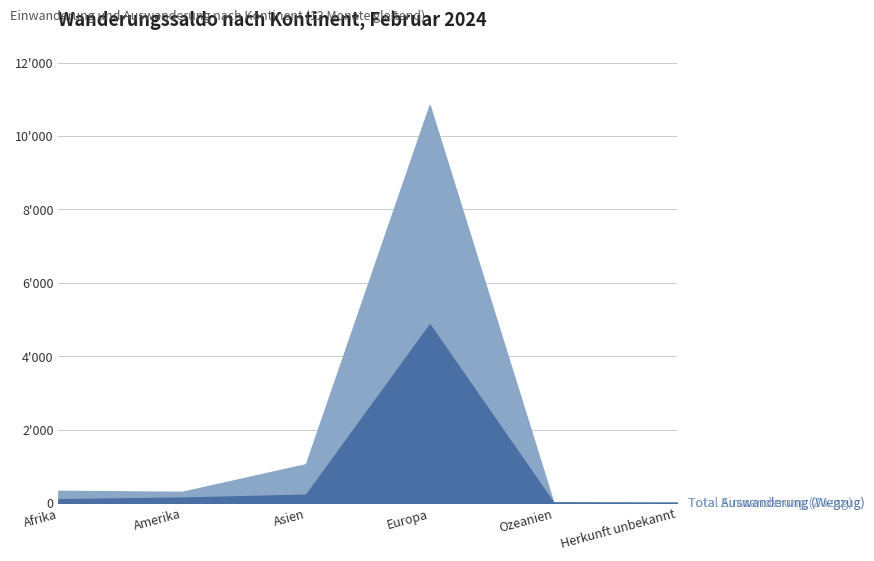

How many data points in Total Auswanderung (Wegzug) are above 148?

2